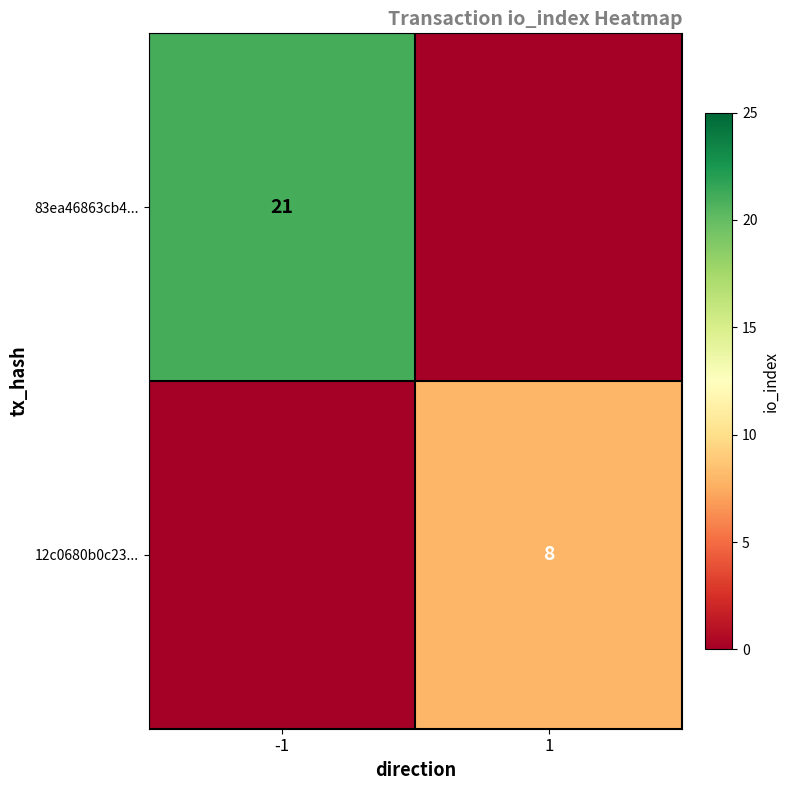

At which category is the sum across all series the highest?

-1